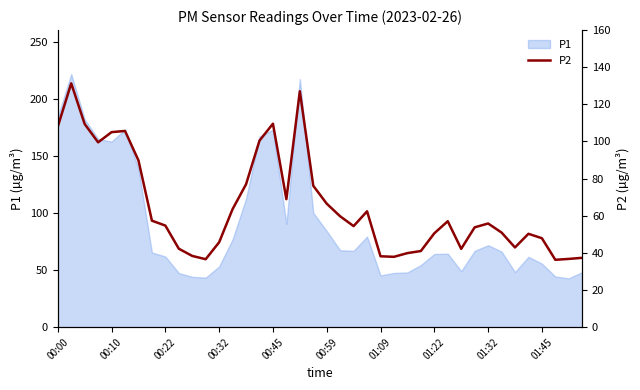

Does the chart display data point markers on the line(s)?

No